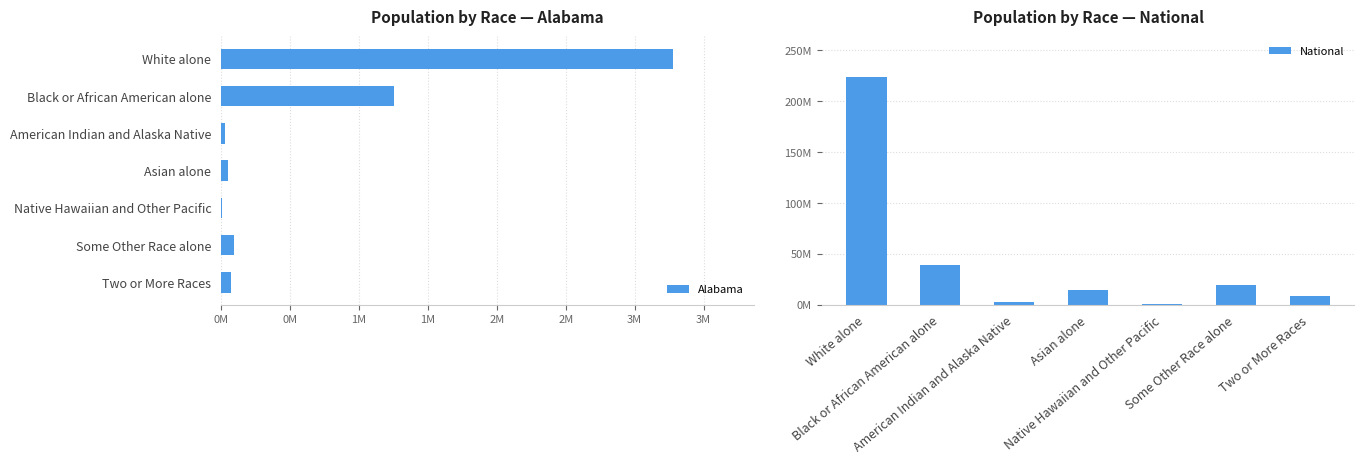

Reading left to right, what are all the values shown in this chart?

Alabama: 3275394	1251311	28218	53595	3057	96910	71251
National: 223553265	38929319	2932248	14674252	540013	19107368	9009073